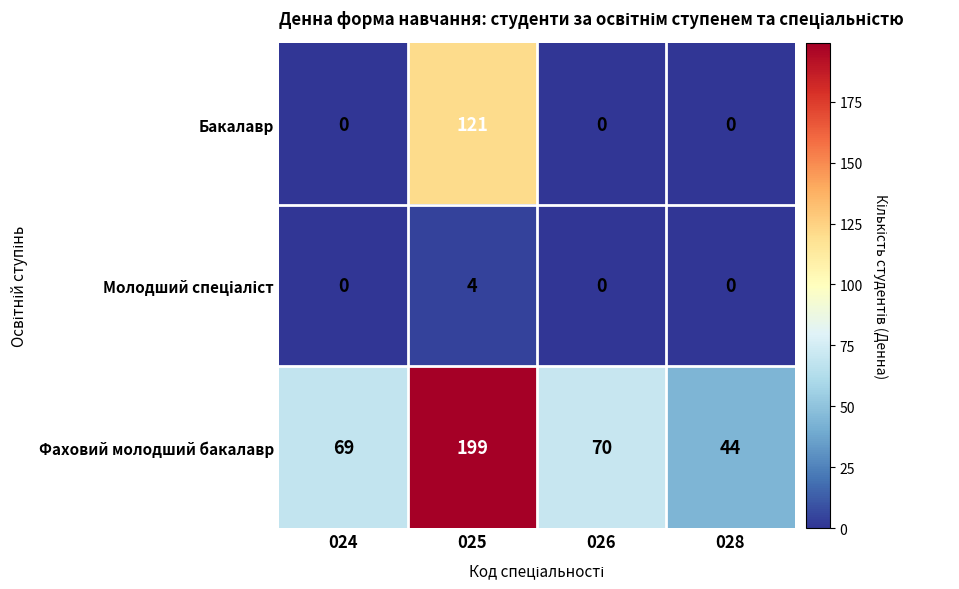

The value of Бакалавр at 028 is -74. True or false?

False